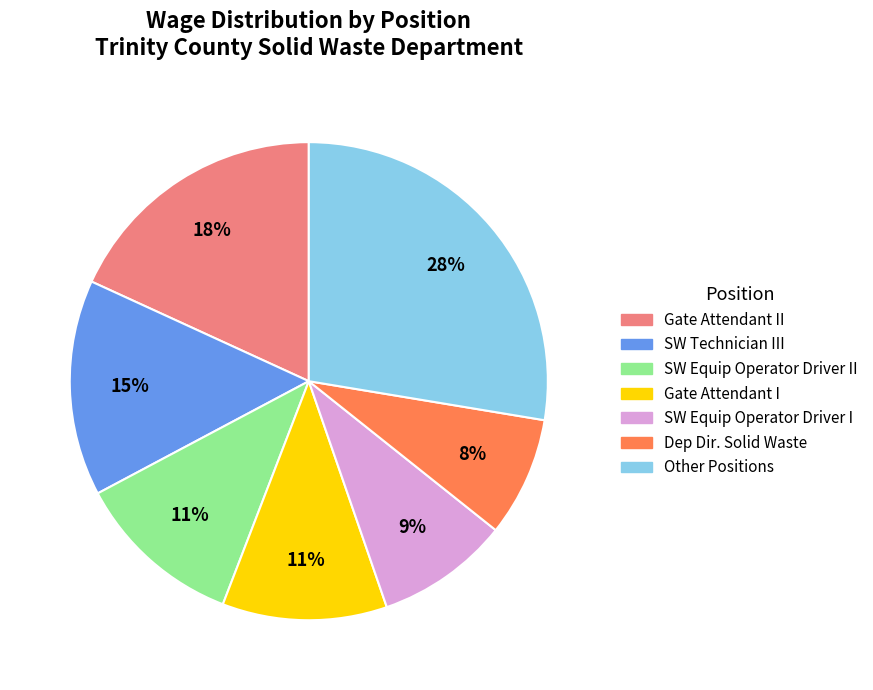

To the nearest percent, what is the average slice percentage?

14%